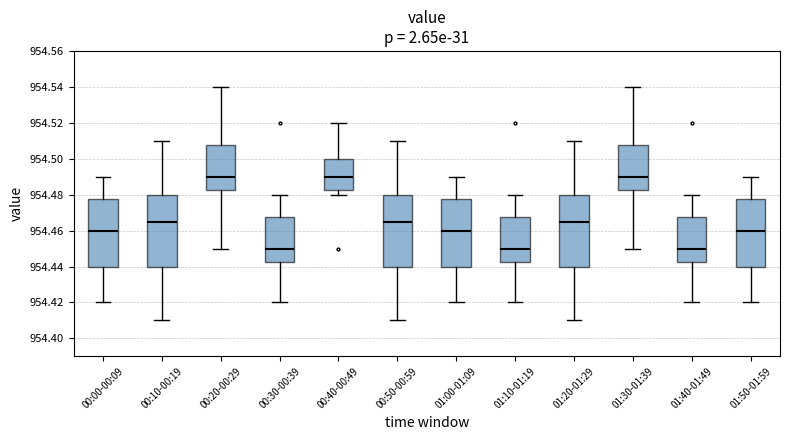

Reading left to right, read every box against the y-axis: the position of its median line, the range the box covers, and the ends of its whiskers. The values are not printed on the chart, so give them approximately, as read against the axis.

00:00-00:09: median 954.460, box 954.440 to 954.478, whiskers 954.420 to 954.490
00:10-00:19: median 954.466, box 954.440 to 954.480, whiskers 954.410 to 954.510
00:20-00:29: median 954.490, box 954.482 to 954.508, whiskers 954.450 to 954.540
00:30-00:39: median 954.450, box 954.442 to 954.468, whiskers 954.420 to 954.480
00:40-00:49: median 954.490, box 954.482 to 954.500, whiskers 954.480 to 954.520
00:50-00:59: median 954.466, box 954.440 to 954.480, whiskers 954.410 to 954.510
01:00-01:09: median 954.460, box 954.440 to 954.478, whiskers 954.420 to 954.490
01:10-01:19: median 954.450, box 954.442 to 954.468, whiskers 954.420 to 954.480
01:20-01:29: median 954.466, box 954.440 to 954.480, whiskers 954.410 to 954.510
01:30-01:39: median 954.490, box 954.482 to 954.508, whiskers 954.450 to 954.540
01:40-01:49: median 954.450, box 954.442 to 954.468, whiskers 954.420 to 954.480
01:50-01:59: median 954.460, box 954.440 to 954.478, whiskers 954.420 to 954.490